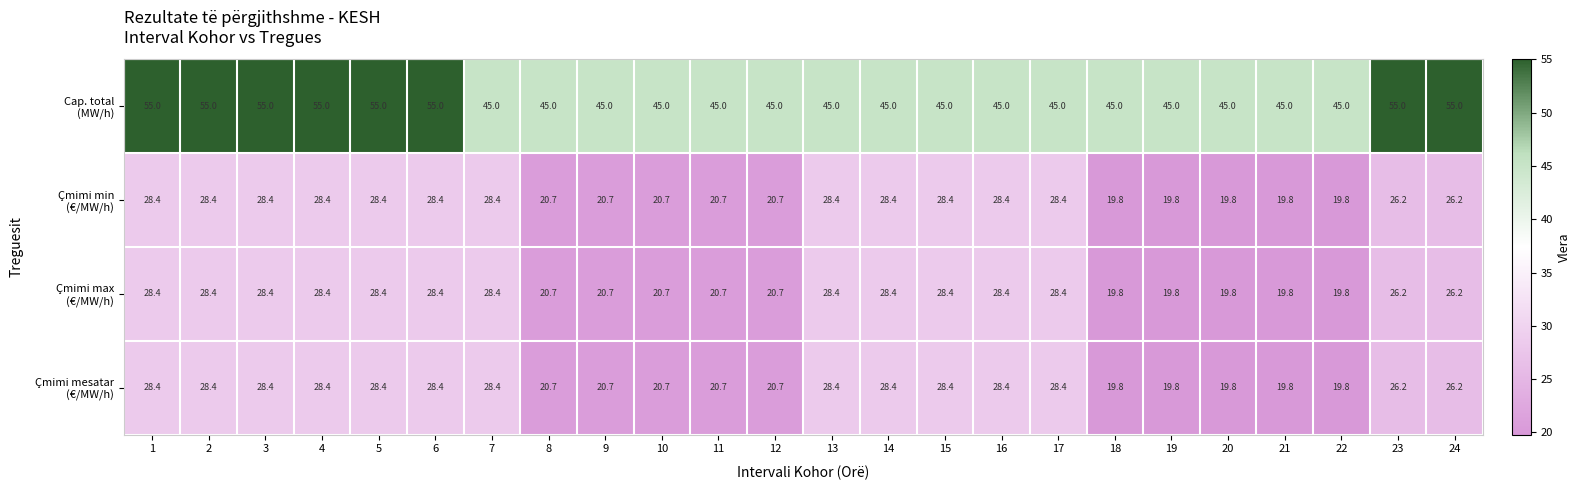

What is the minimum value shown in the chart?

19.8